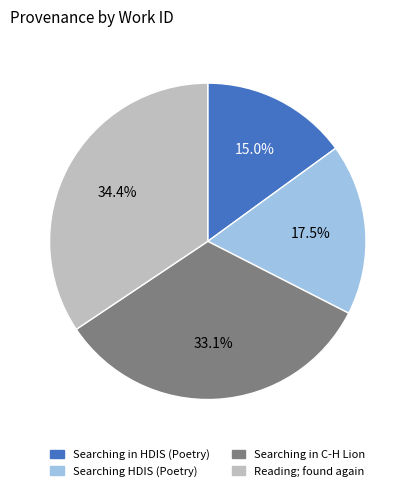

Does Searching in C-H Lion represent more than half of the total?

No